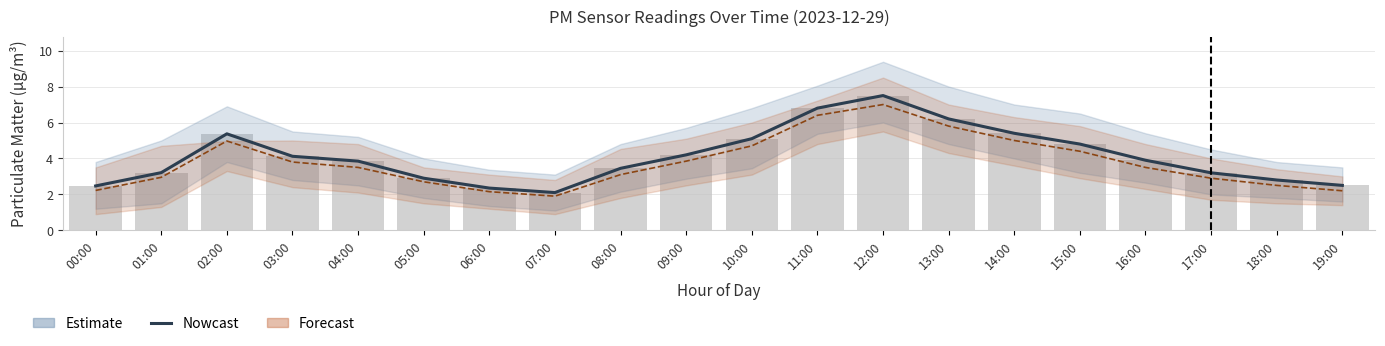

Rank the categories by value from highest to lowest.

12:00, 11:00, 13:00, 14:00, 02:00, 10:00, 15:00, 09:00, 03:00, 16:00, 04:00, 08:00, 01:00, 17:00, 05:00, 18:00, 19:00, 00:00, 06:00, 07:00